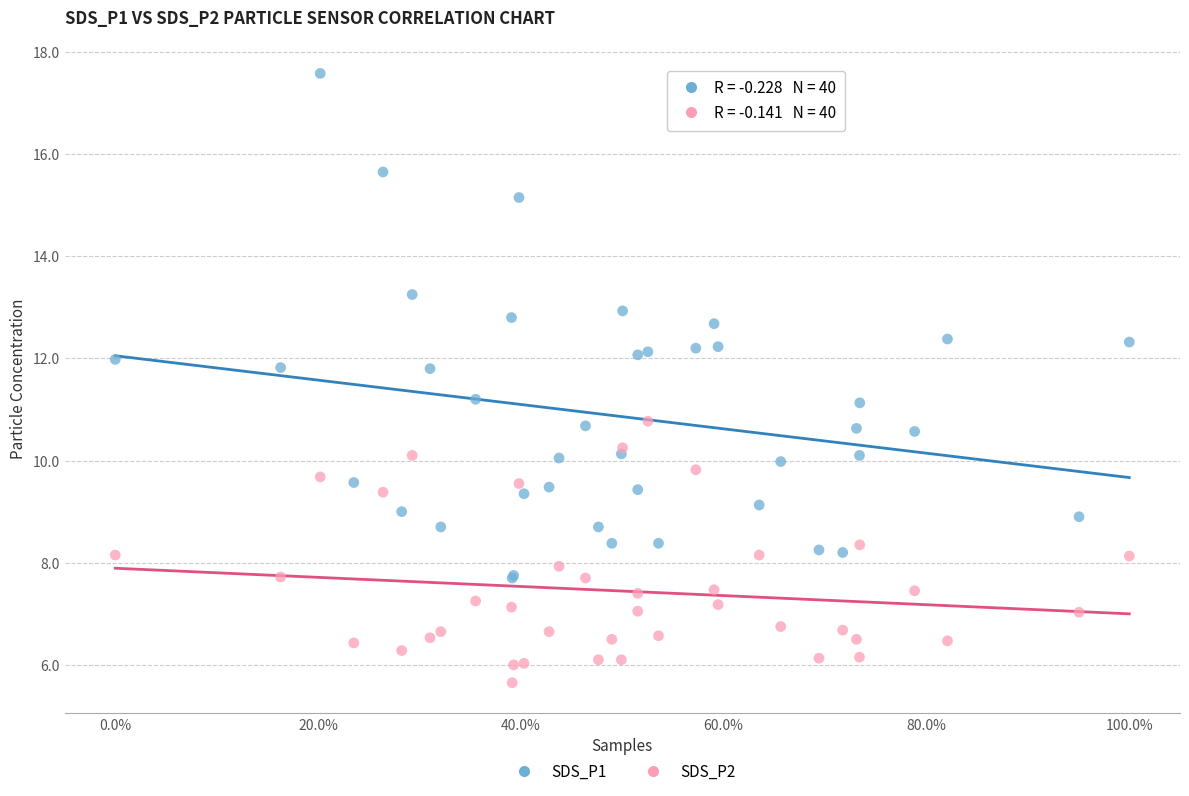

Which series contains the highest Y value?

SDS_P1